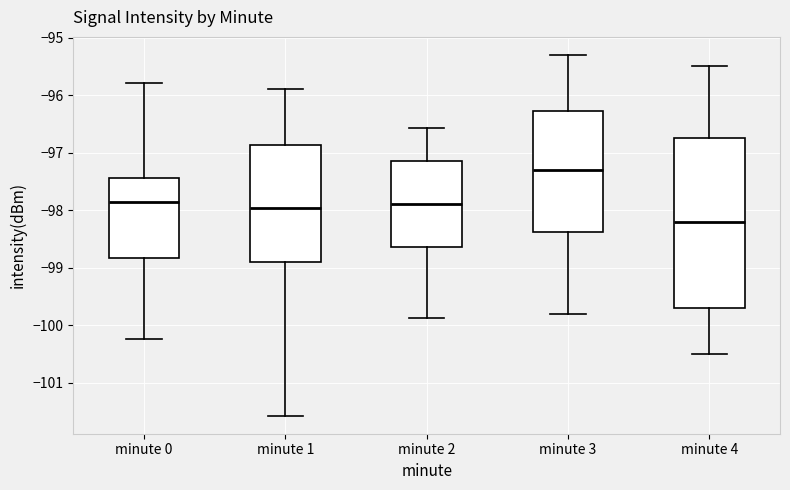

Where does the median line of the box for minute 3 sit on the y-axis? The values are not printed on the chart, so give them approximately, as read against the axis.

-97.3